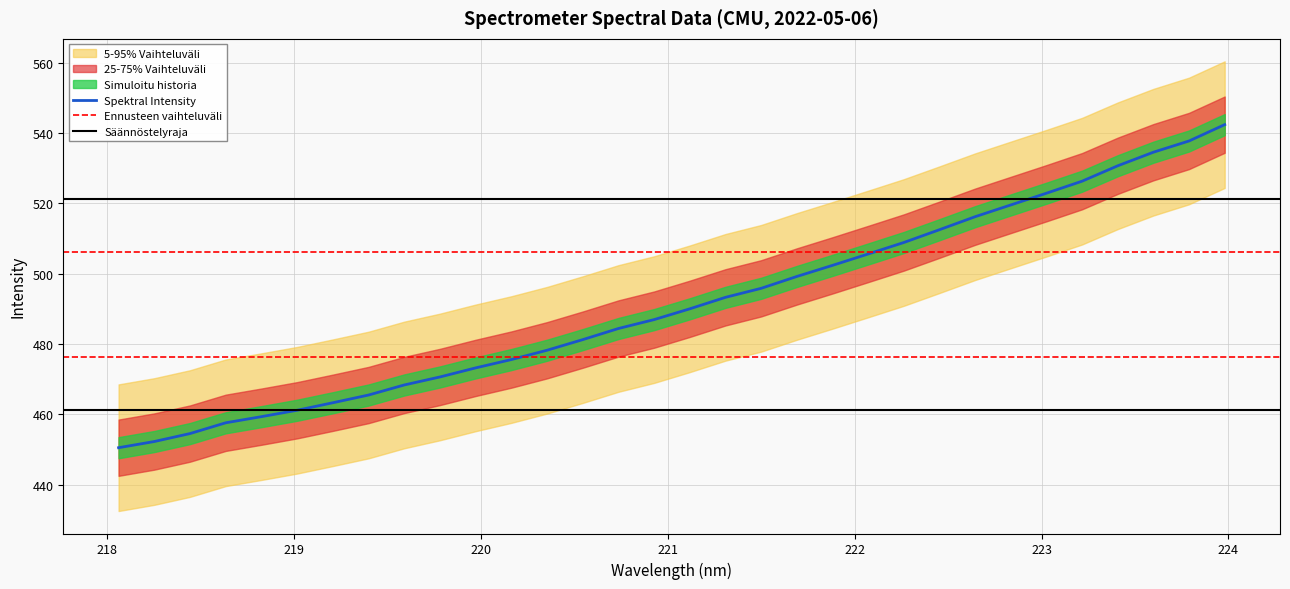

What is the highest value of the Spektral Intensity series?

542.4